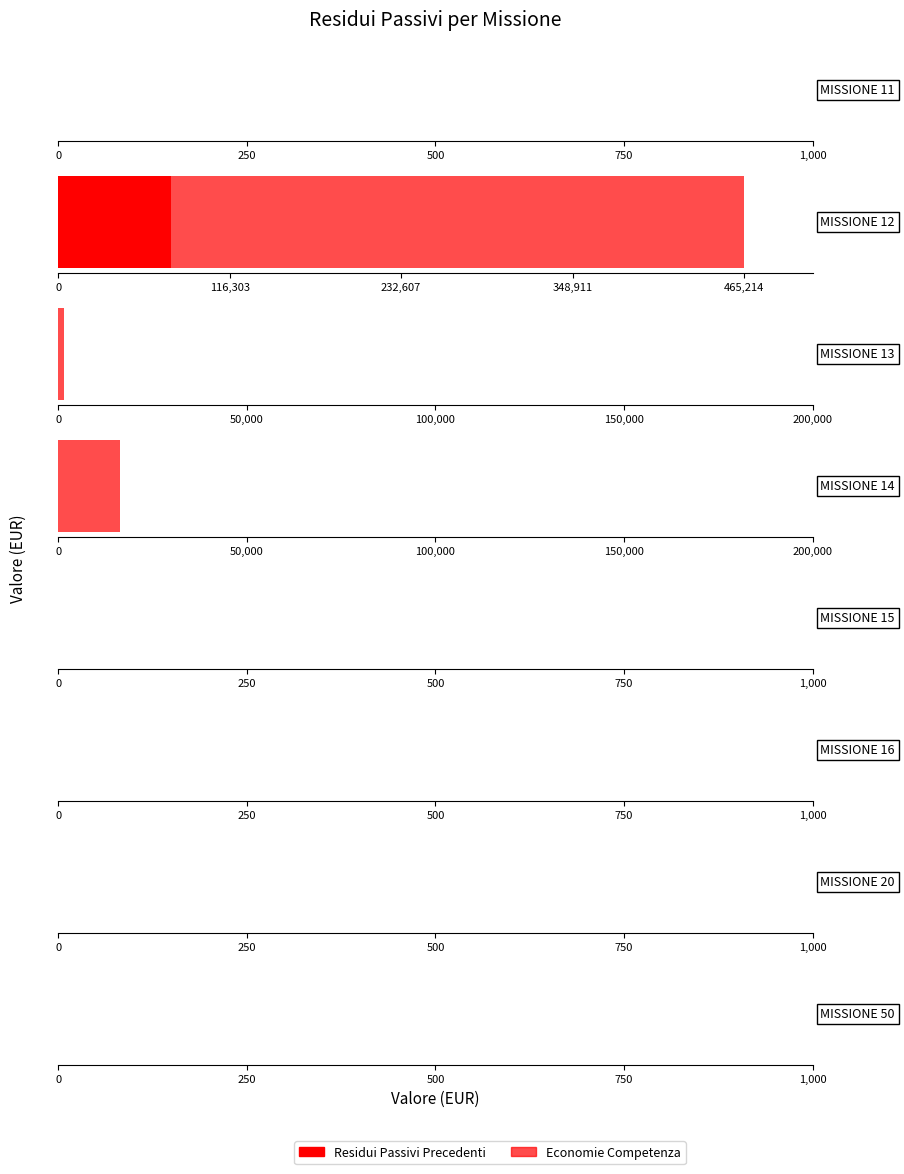

What is the value of the Economie Competenza bar at the 3rd from the left?

1624.7